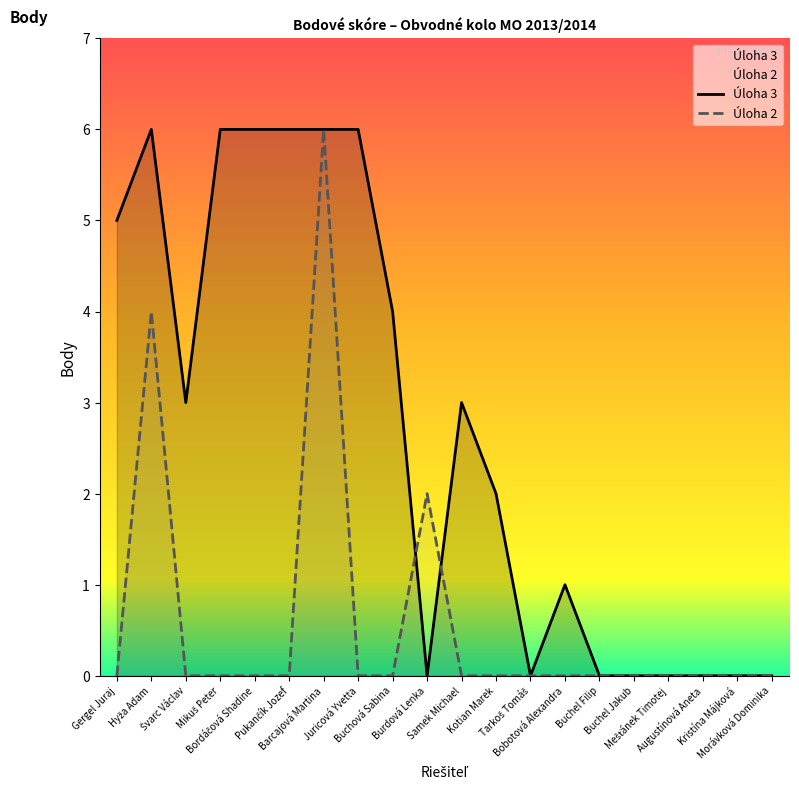

Is the value of Úloha 2 at Juricová Yvetta greater than the value of Úloha 3 at Mešťánek Timotej?

No